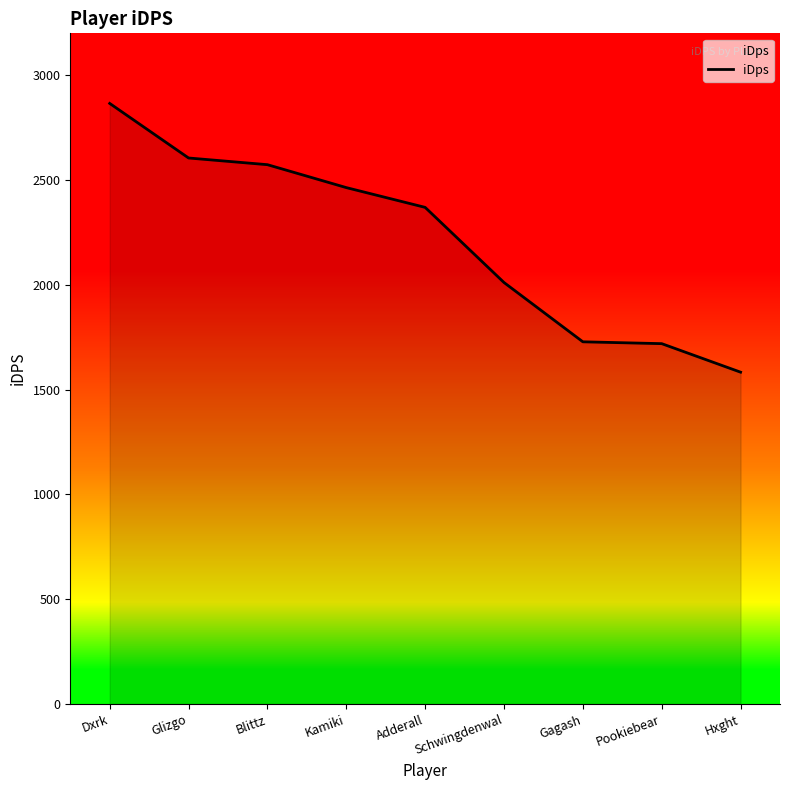

At which label is the value closest to 2224?

Adderall